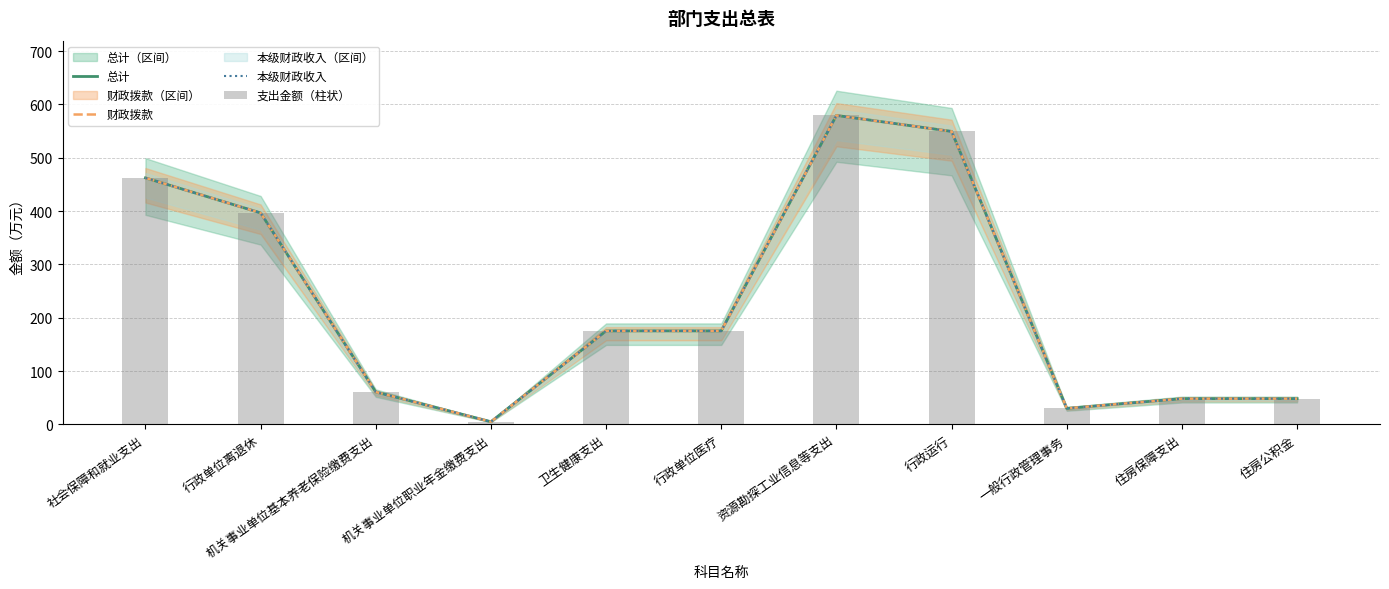

Is it true that 财政拨款 equals 48.2 at 住房公积金?

True